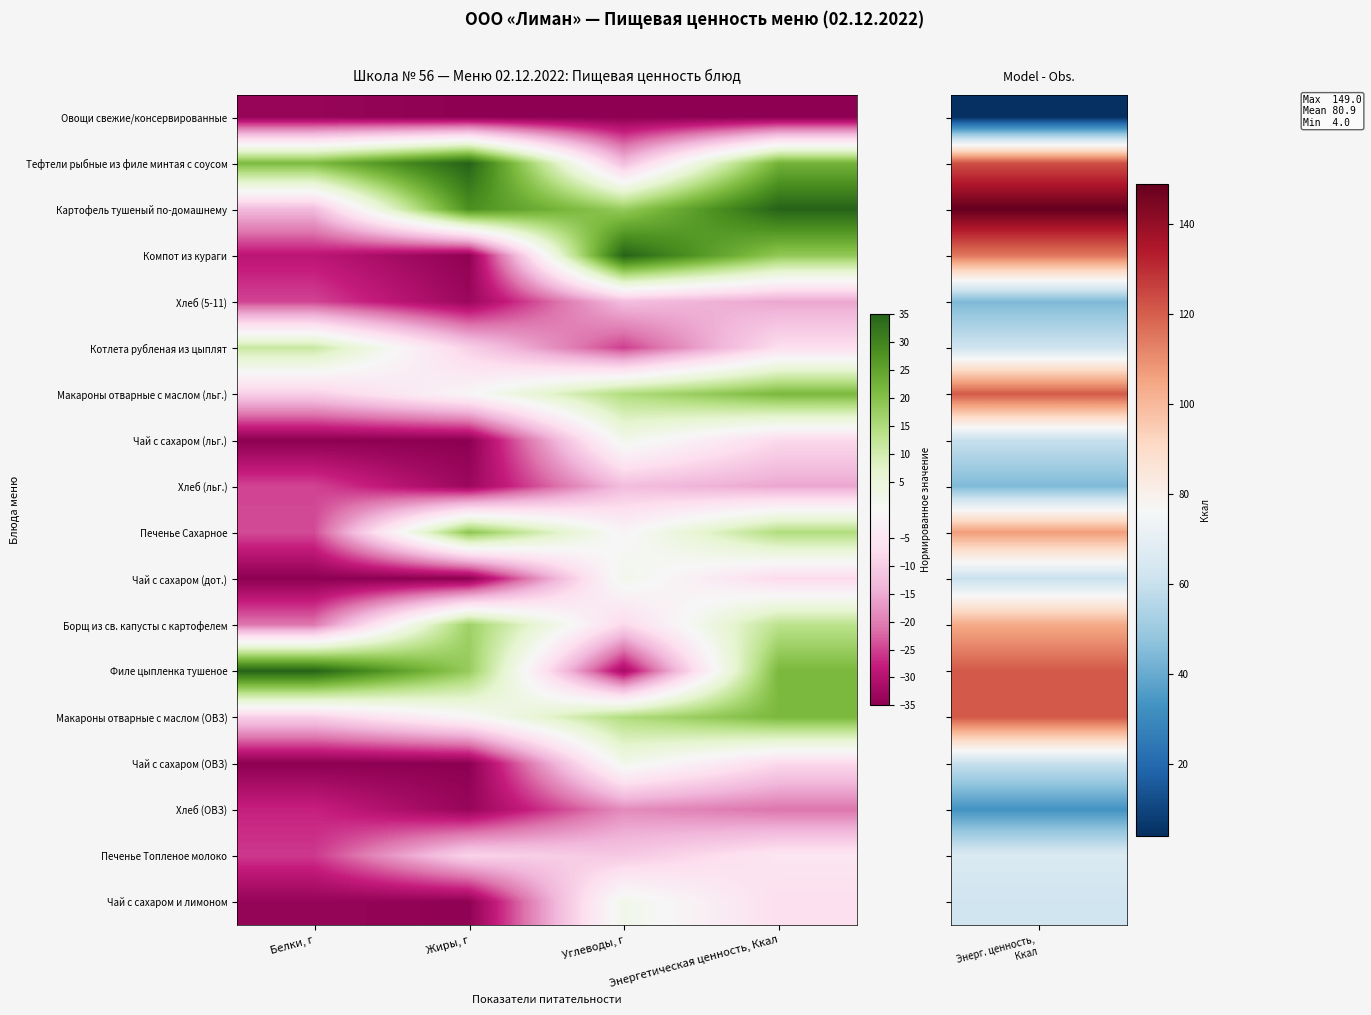

Which category has the highest value across all series?

Жиры, г